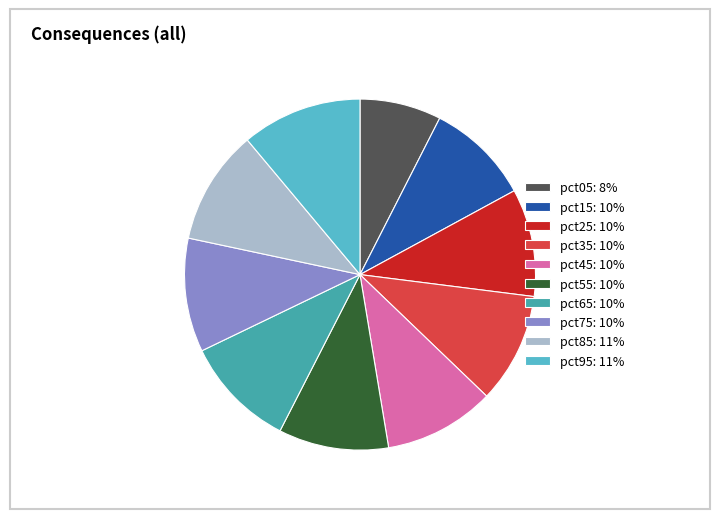

Count the number of slices in the pie.

10